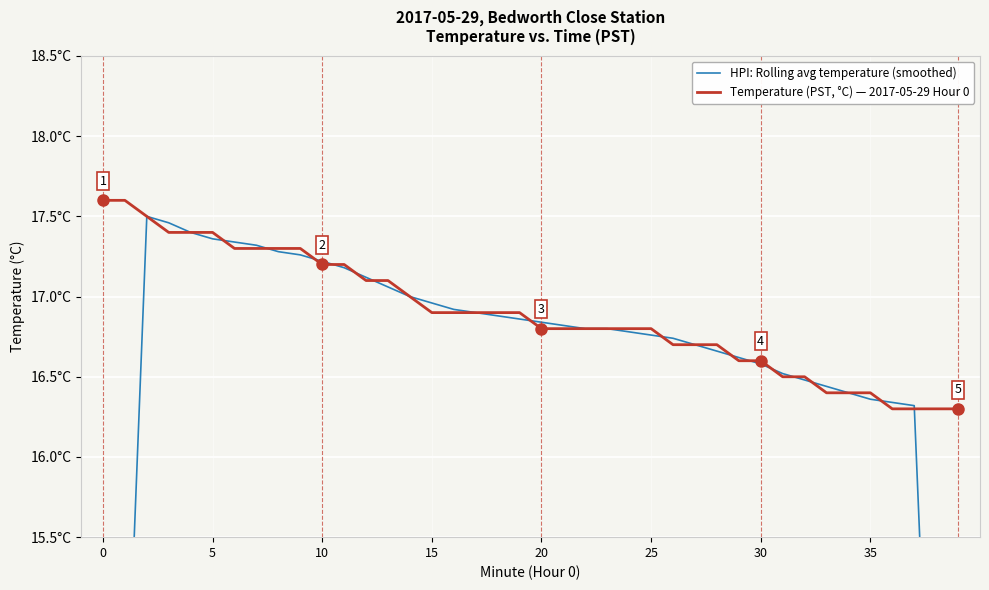

Reading right to left, extract all data points from this chart.

HPI: Rolling avg temperature (smoothed): 9.8	13.0	16.3	16.3	16.4	16.4	16.4	16.5	16.5	16.6	16.6	16.7	16.7	16.7	16.8	16.8	16.8	16.8	16.8	16.8	16.9	16.9	16.9	16.9	17.0	17.0	17.1	17.1	17.2	17.2	17.3	17.3	17.3	17.3	17.4	17.4	17.5	17.5	14.0	10.5
Temperature (PST, °C) — 2017-05-29 Hour 0: 16.3	16.3	16.3	16.3	16.4	16.4	16.4	16.5	16.5	16.6	16.6	16.7	16.7	16.7	16.8	16.8	16.8	16.8	16.8	16.8	16.9	16.9	16.9	16.9	16.9	17.0	17.1	17.1	17.2	17.2	17.3	17.3	17.3	17.3	17.4	17.4	17.4	17.5	17.6	17.6